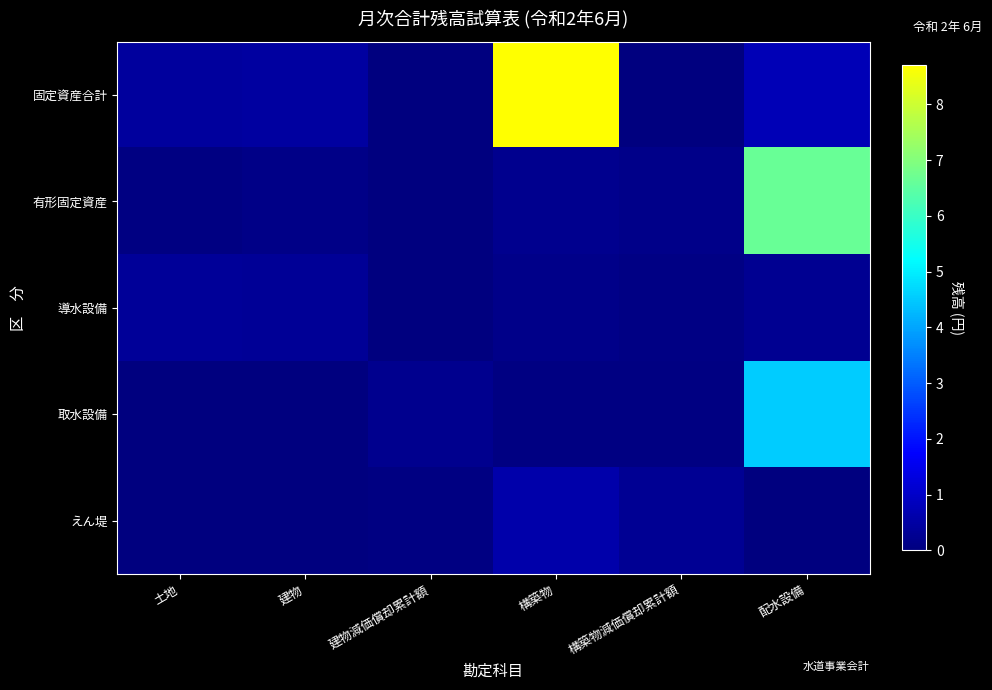

At how many categories does at least one series exceed 79314543200?

1